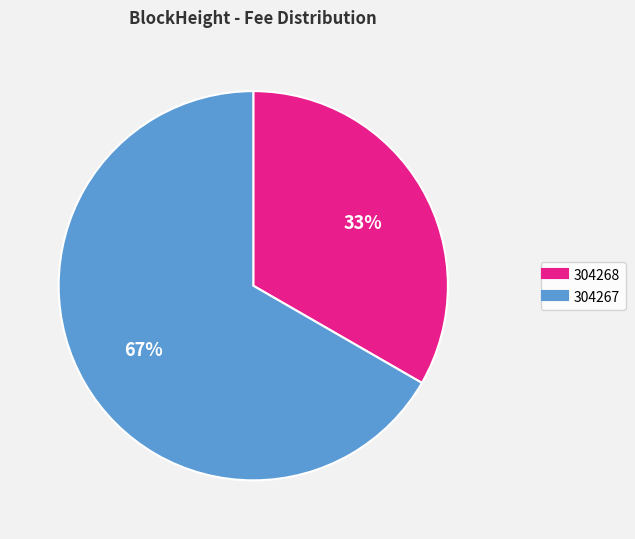

How many segments does this pie chart have?

2